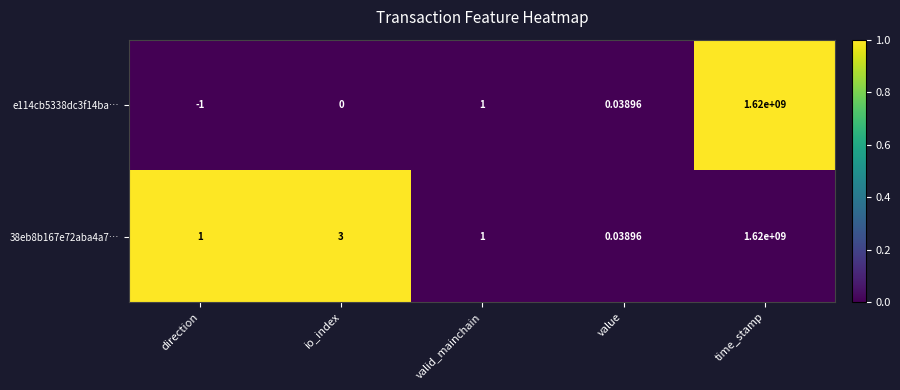

Is the value of e114cb5338dc3f14ba… at direction greater than the value of 38eb8b167e72aba4a7… at time_stamp?

No